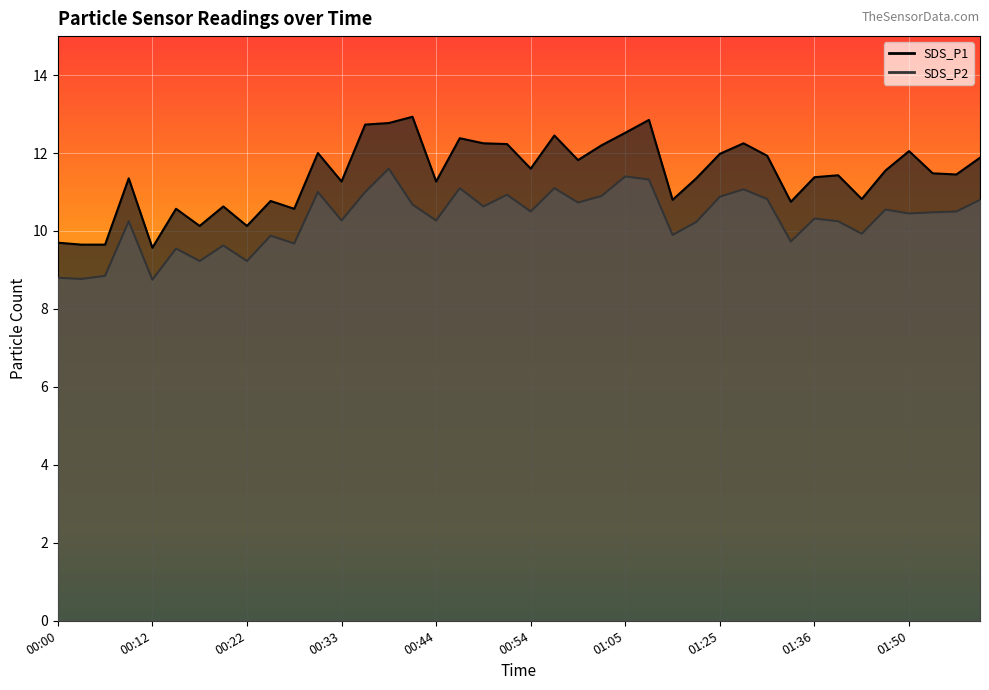

What position from the left is 01:38?

34